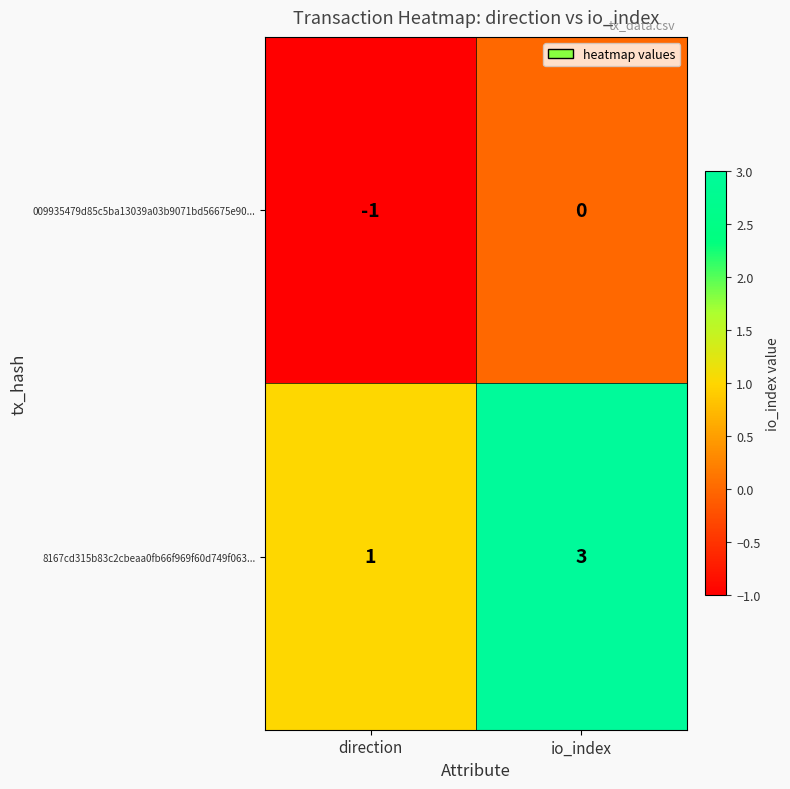

What is the sum of all 8167cd315b83c2cbeaa0fb66f969f60d749f063... values?

4